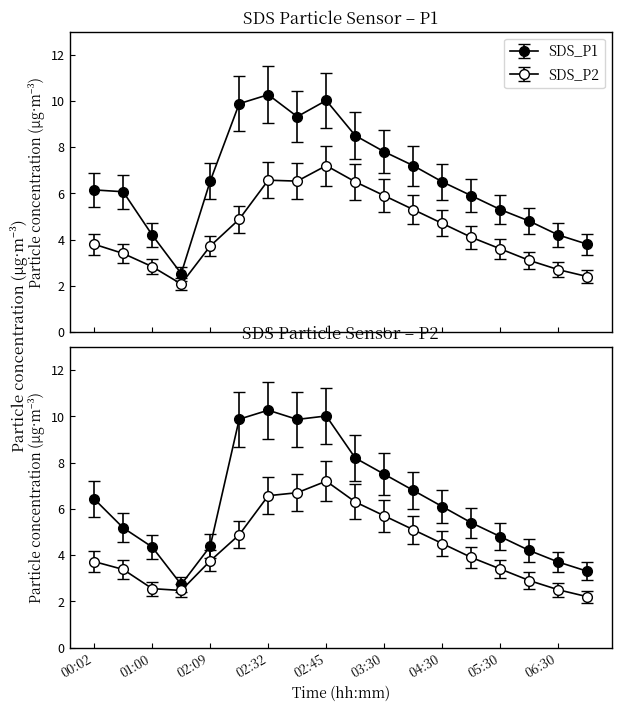

What is the label of the 8th point from the right?

03:30